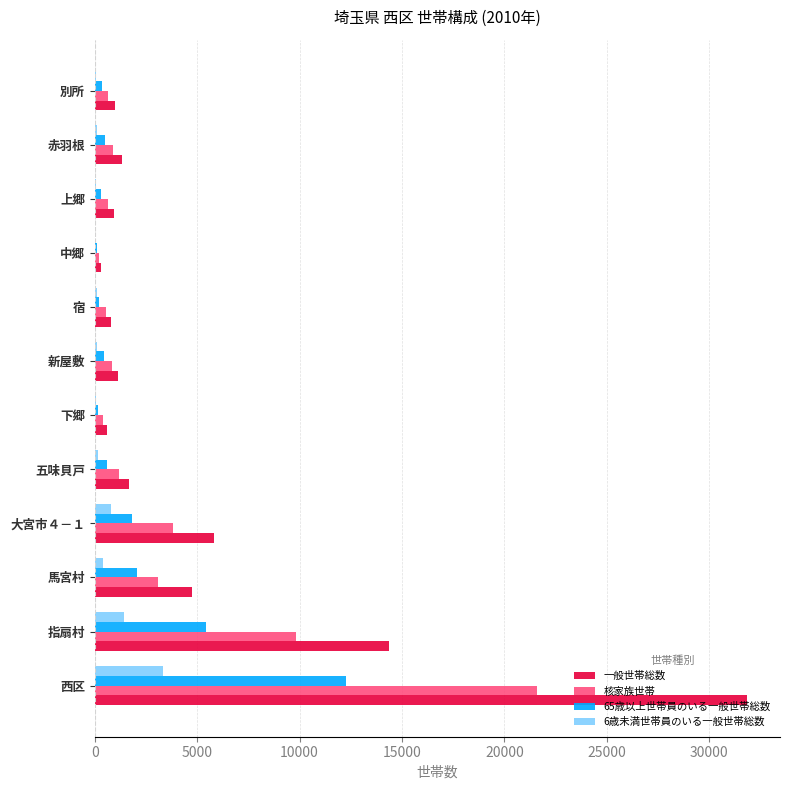

Which label corresponds to the largest value in the chart?

西区